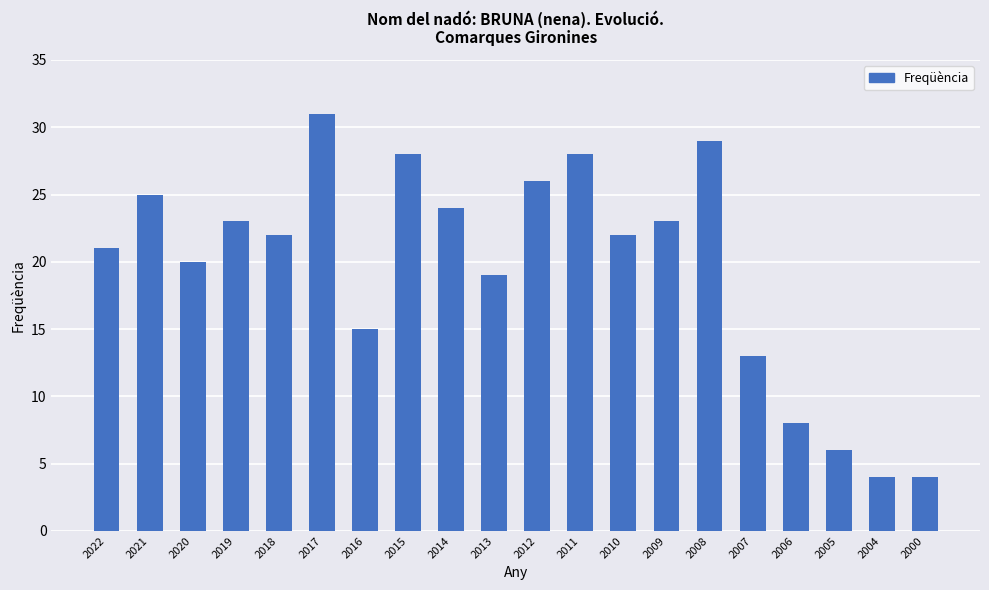

What is the value of the 12th bar from the left?

28